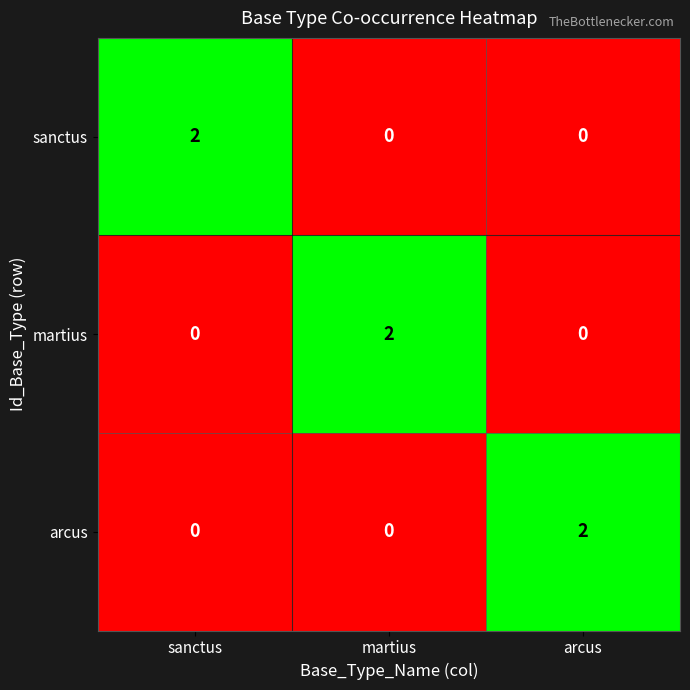

At how many categories does at least one series exceed 1?

3